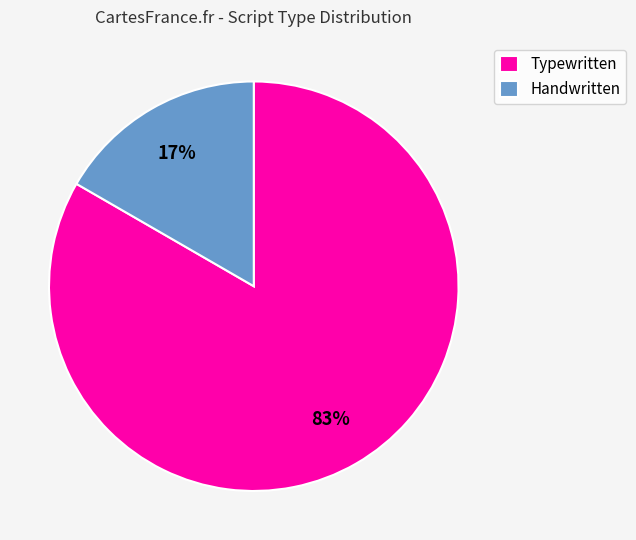

Between Handwritten and Typewritten, which is larger?

Typewritten